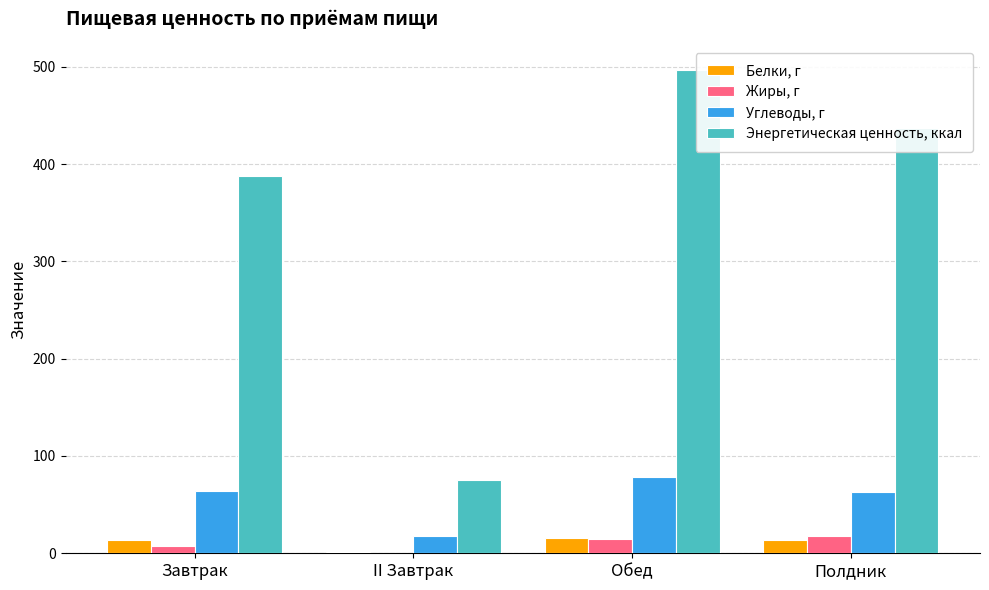

How many bars are there in each group?

4